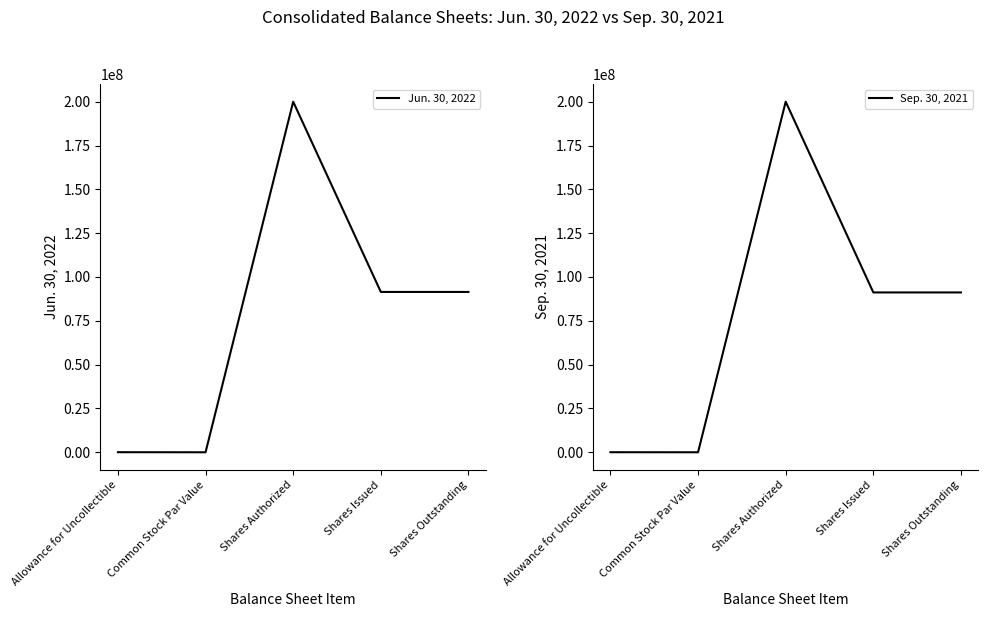

List the series in order of their peak value, highest first.

Jun. 30, 2022, Sep. 30, 2021